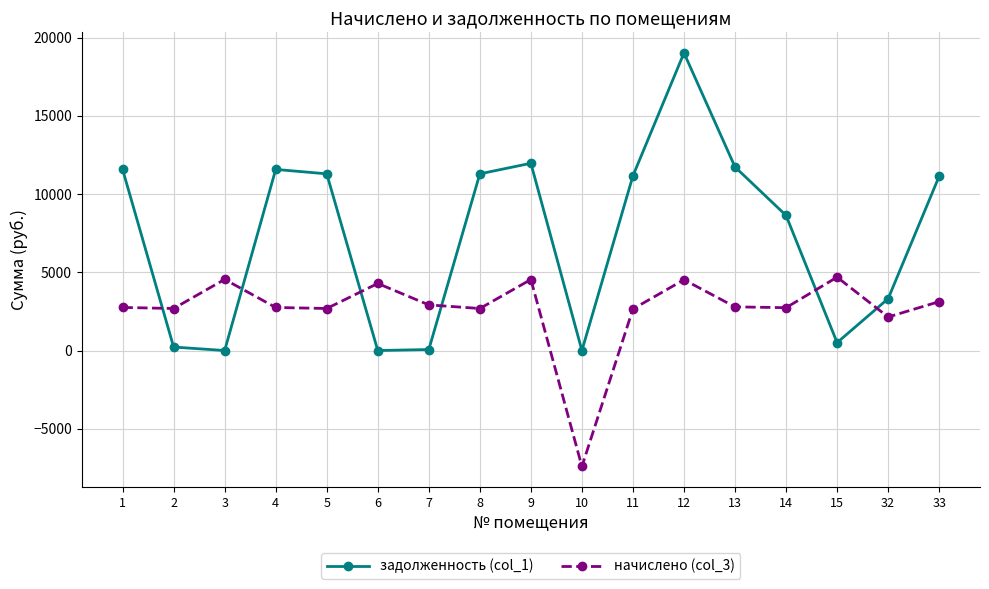

What are all the series names shown in the legend?

задолженность (col_1), начислено (col_3)